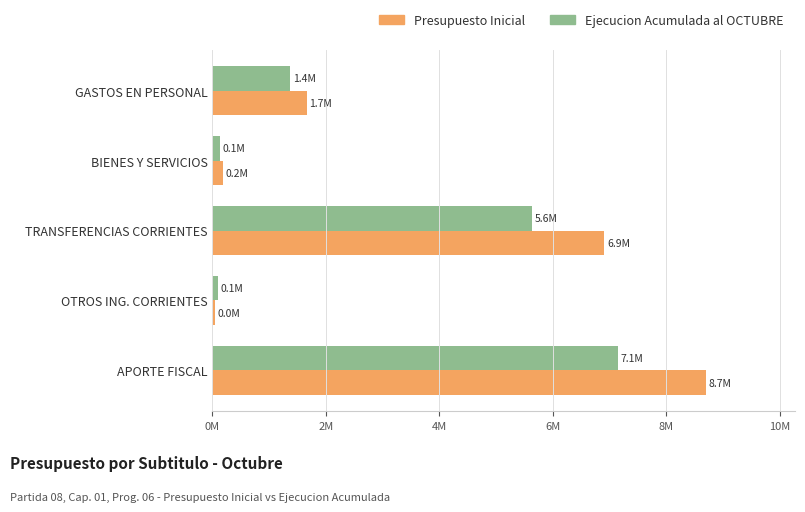

What are all the series names shown in the legend?

Presupuesto Inicial, Ejecucion Acumulada al OCTUBRE